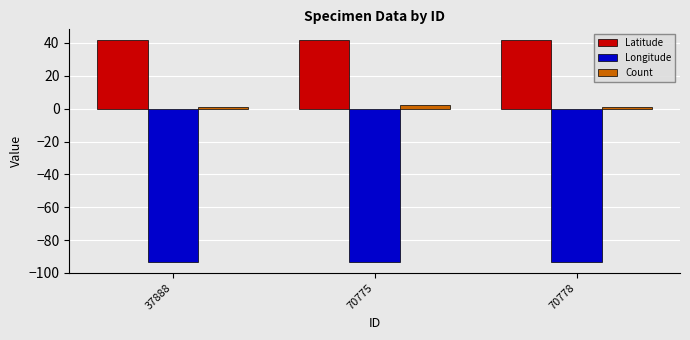

How many bars are there in each group?

3